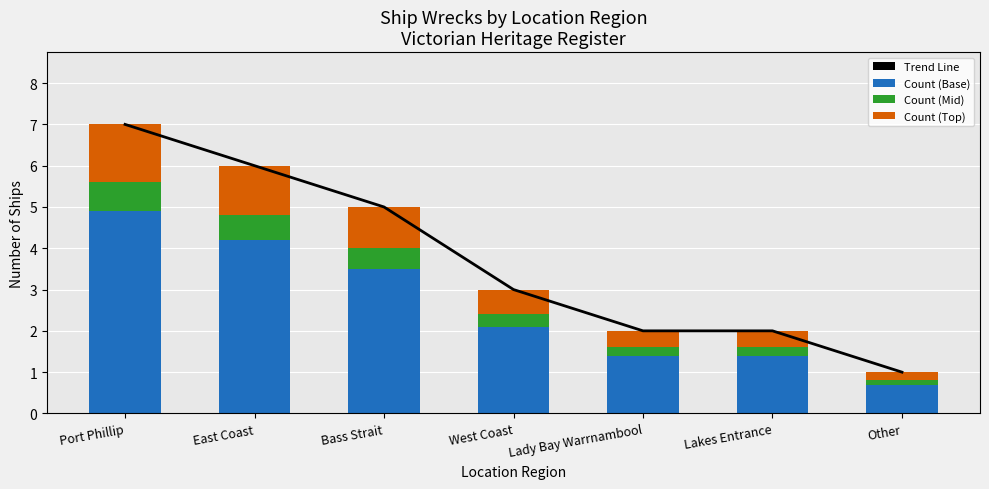

The Count (Top) series shows 1.0 at Bass Strait. True or false?

True